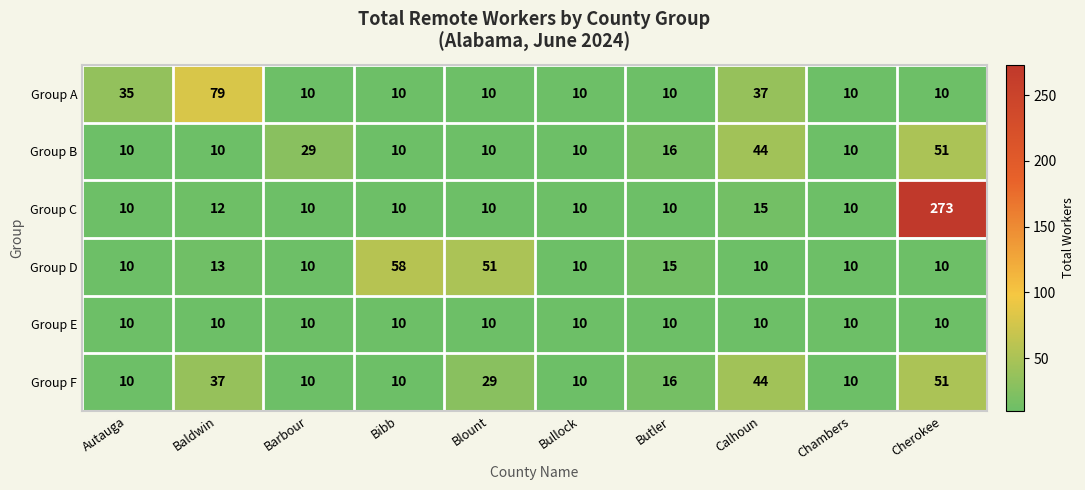

Read the Group C value at Butler, to the nearest 10.

10